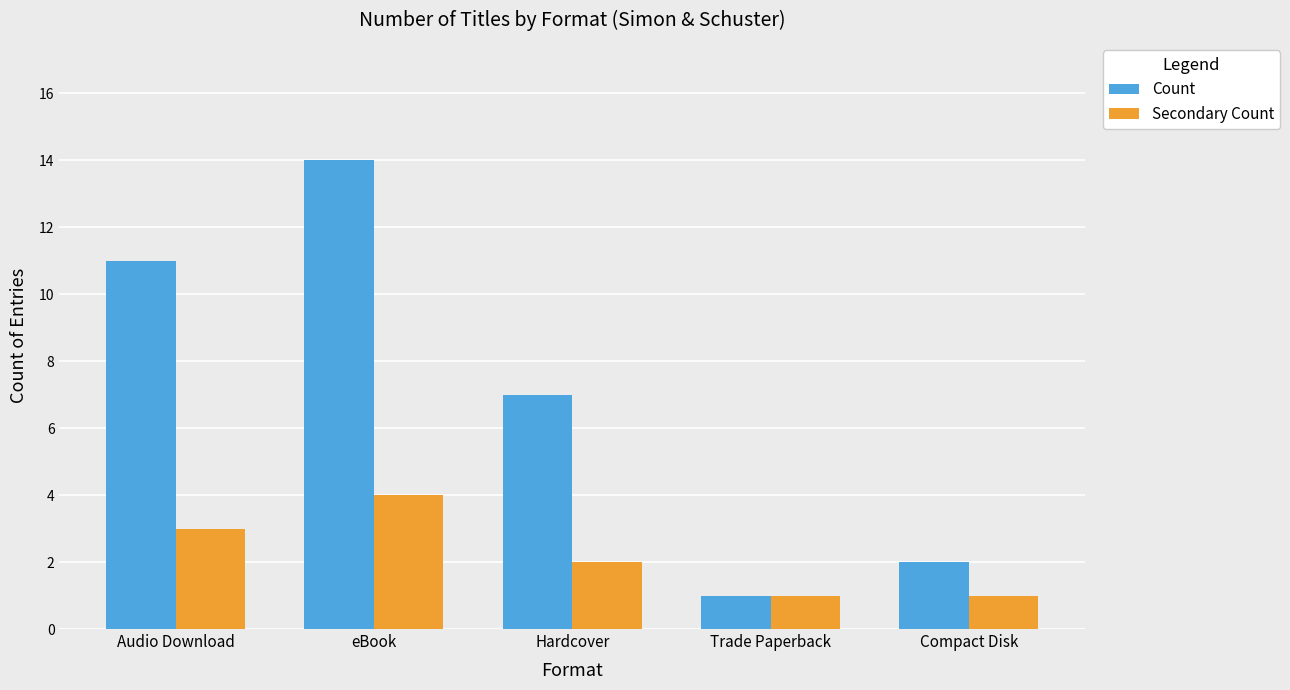

What is the label of the 3rd bar from the left?

Hardcover